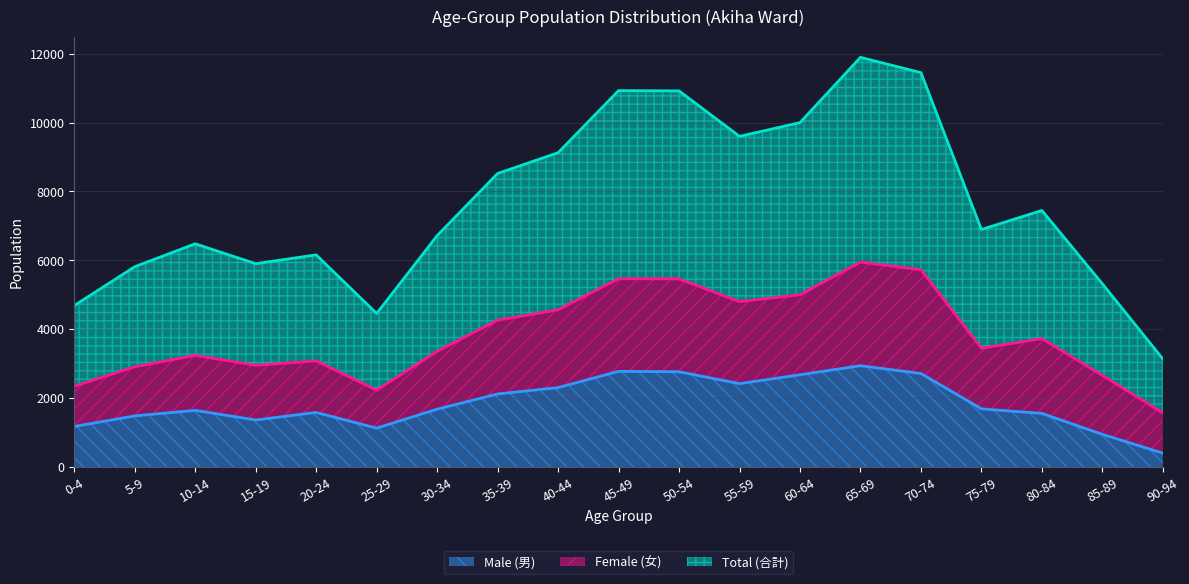

What is the maximum value for Male (男)?

2939